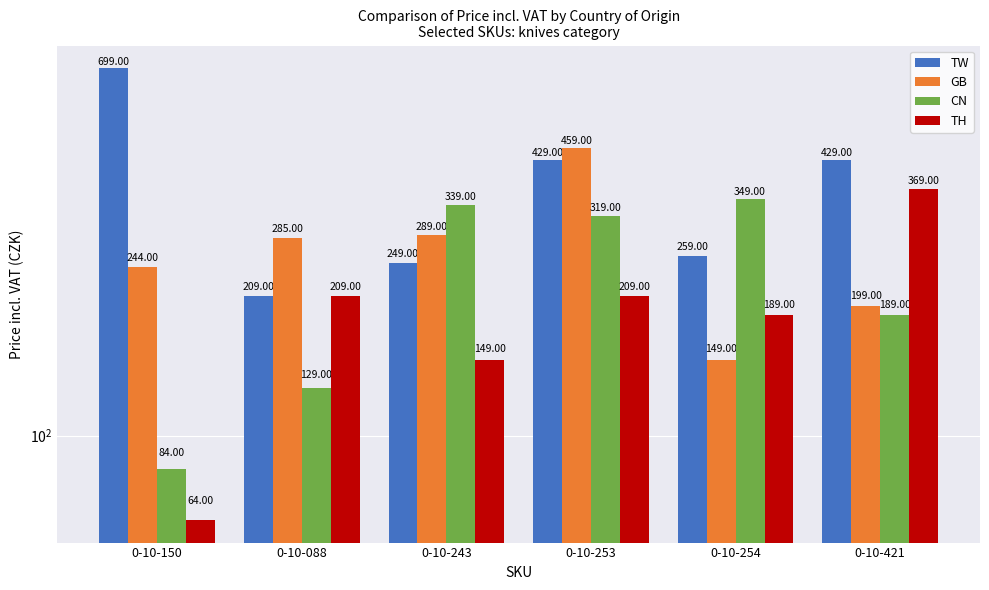

What is the total value across all series at 0-10-243?

1026